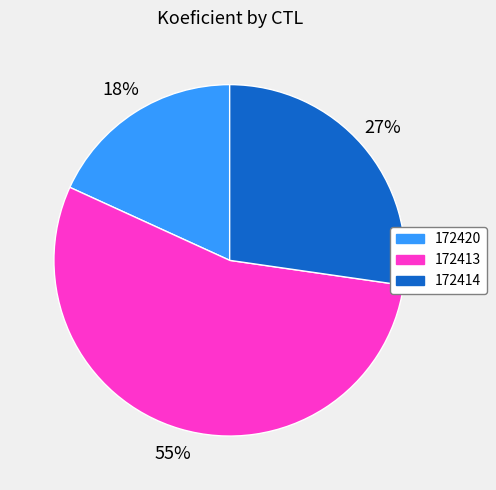

To the nearest percent, what is the average slice percentage?

33%